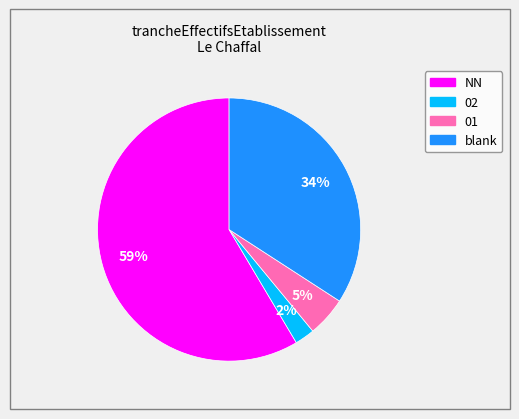

To the nearest percent, what is the average slice percentage?

25%